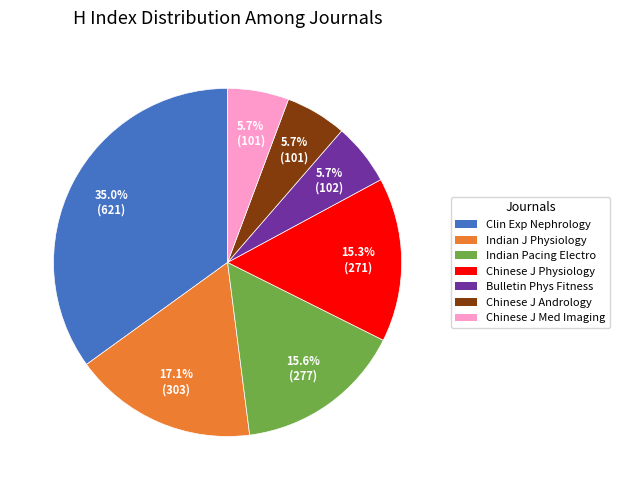

How many slices are in this pie chart?

7